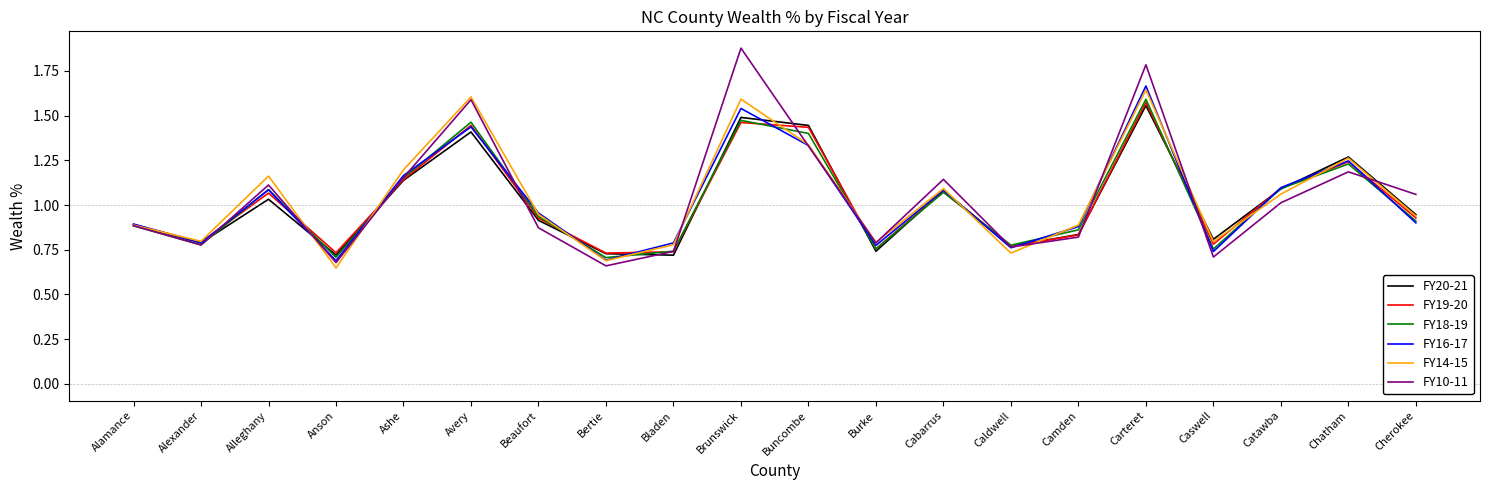

What position from the right is Buncombe?

10